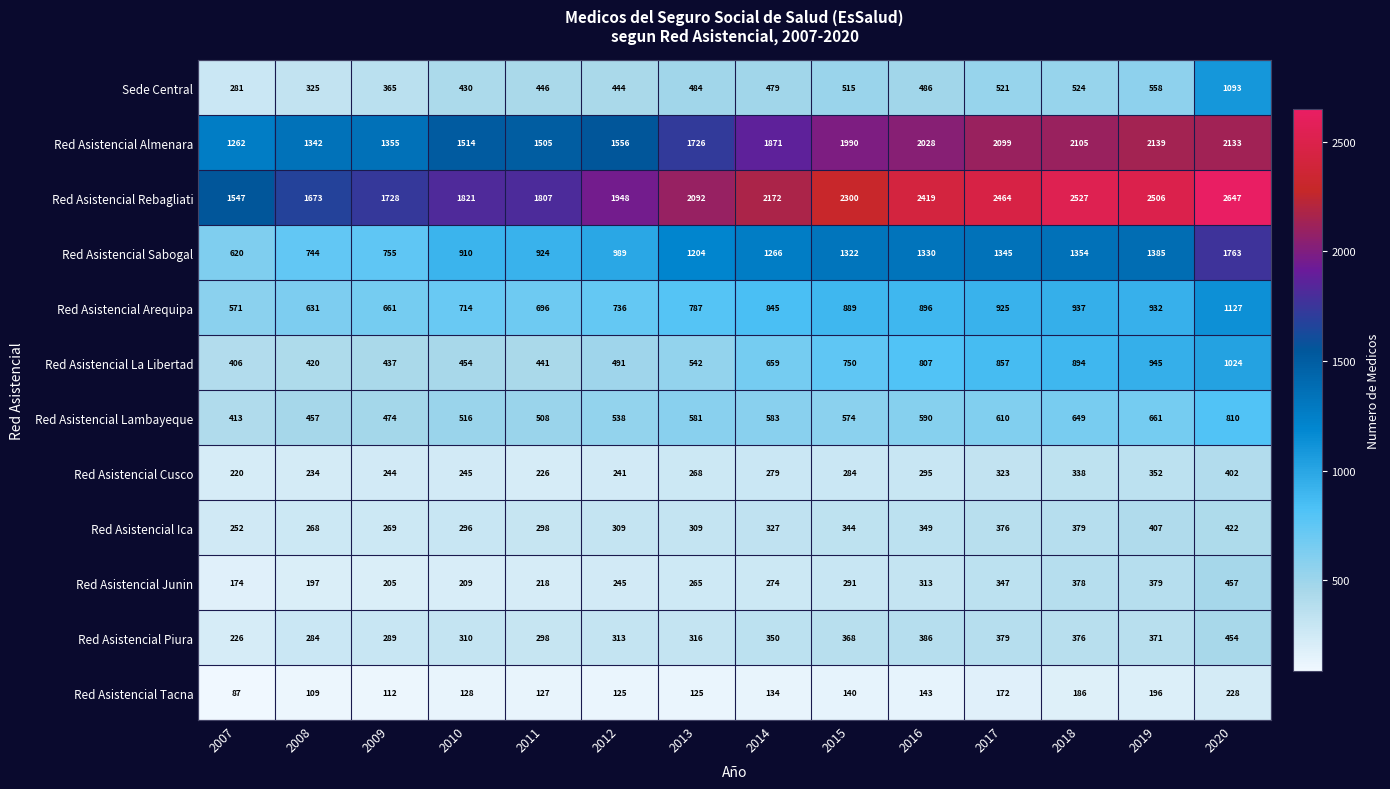

What is the total value across all series at 2010?

7547